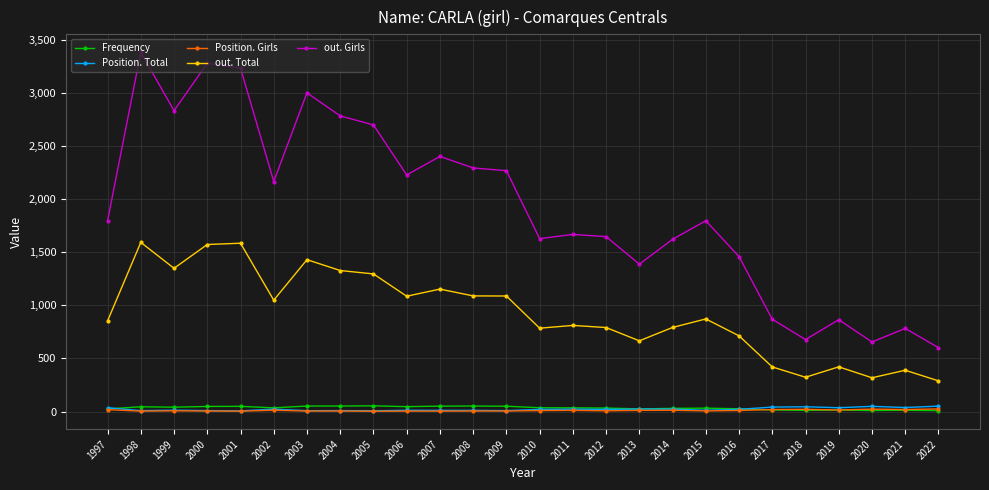

What is the difference between the second highest and second lowest values in the Position. Girls series?

19